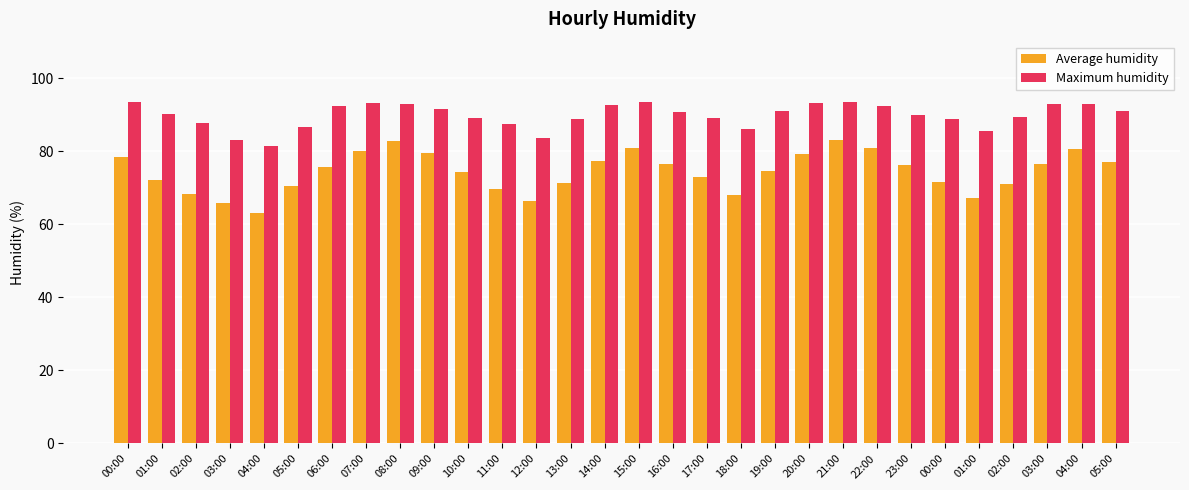

List the labels in order of Maximum humidity value, smallest first.

04:00, 03:00, 12:00, 01:00, 18:00, 05:00, 11:00, 02:00, 13:00, 00:00, 10:00, 17:00, 02:00, 23:00, 01:00, 16:00, 19:00, 05:00, 09:00, 06:00, 22:00, 14:00, 08:00, 04:00, 03:00, 07:00, 20:00, 00:00, 15:00, 21:00